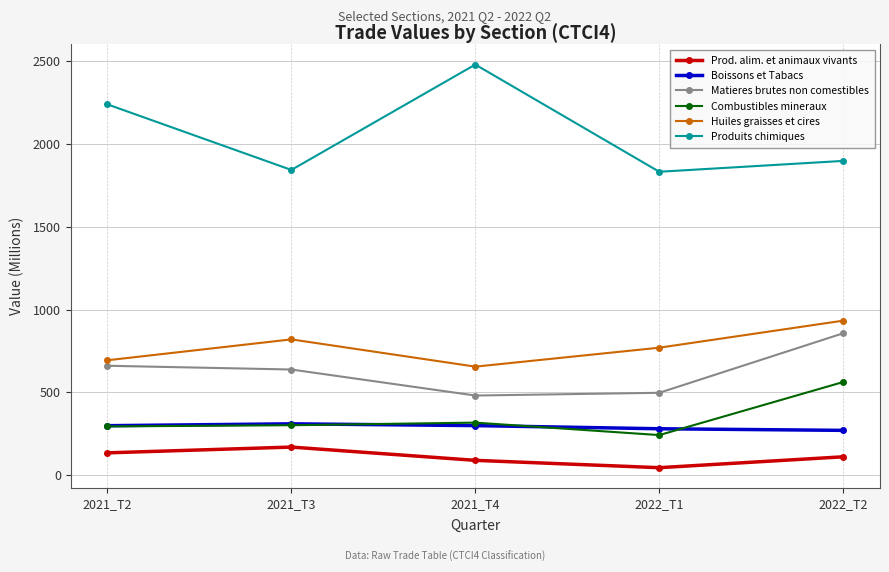

How many values in the Combustibles mineraux series are below 301?

2